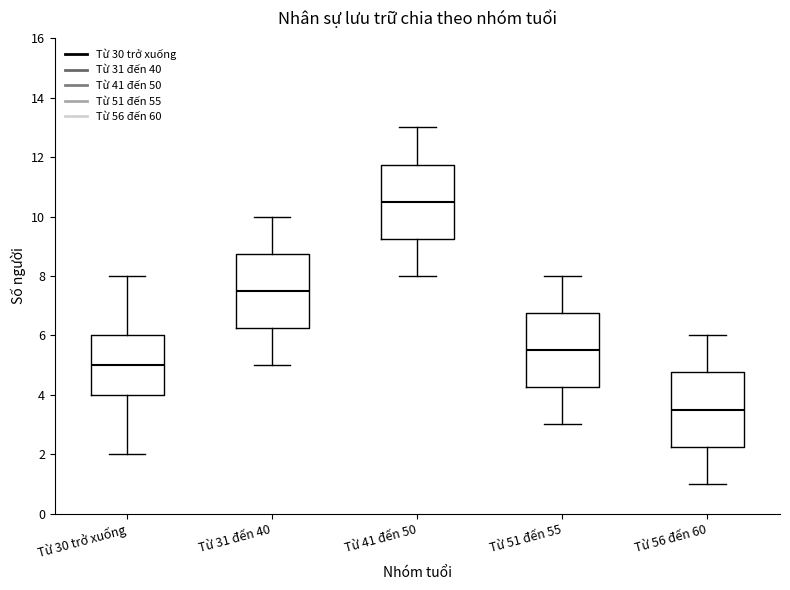

Which box has the highest median line?

Từ 41 đến 50